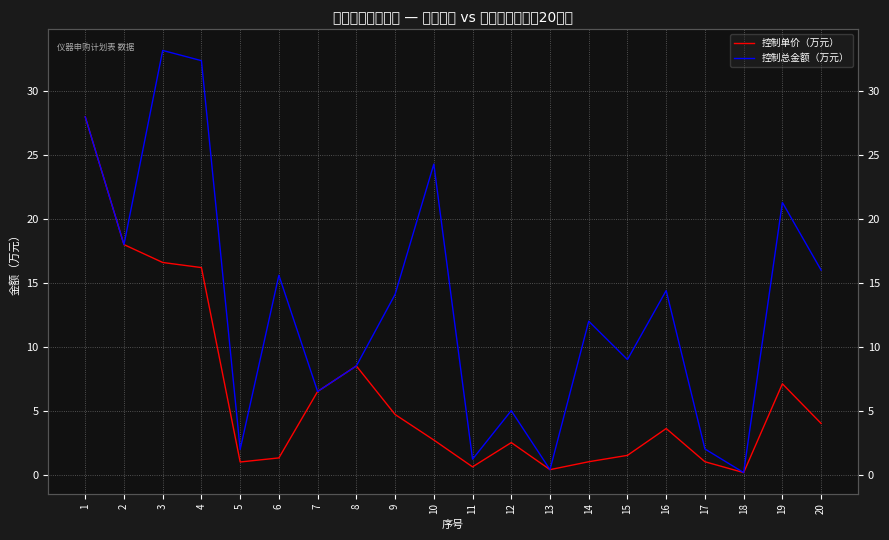

At how many categories does at least one series exceed 3?

15